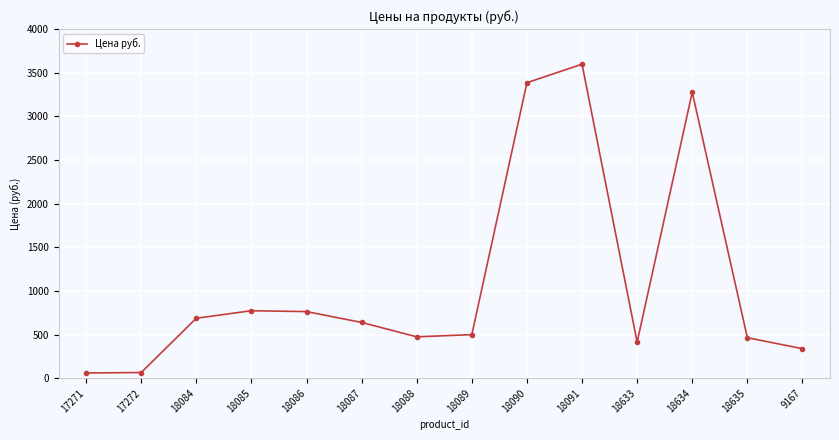

Where is the data nearest to the value 1828?

18085